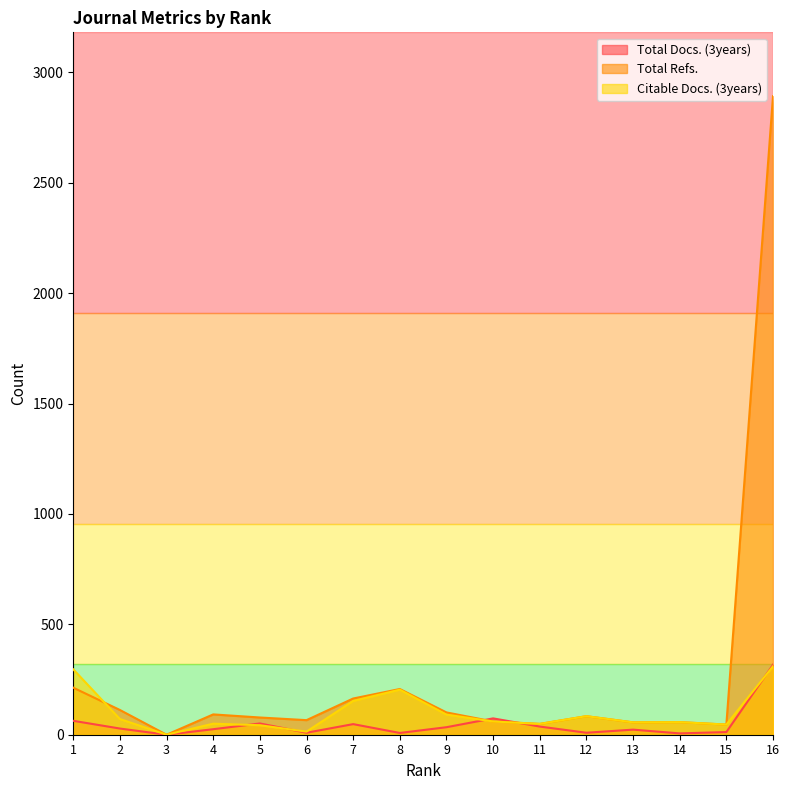

What is the greatest value displayed?

2892